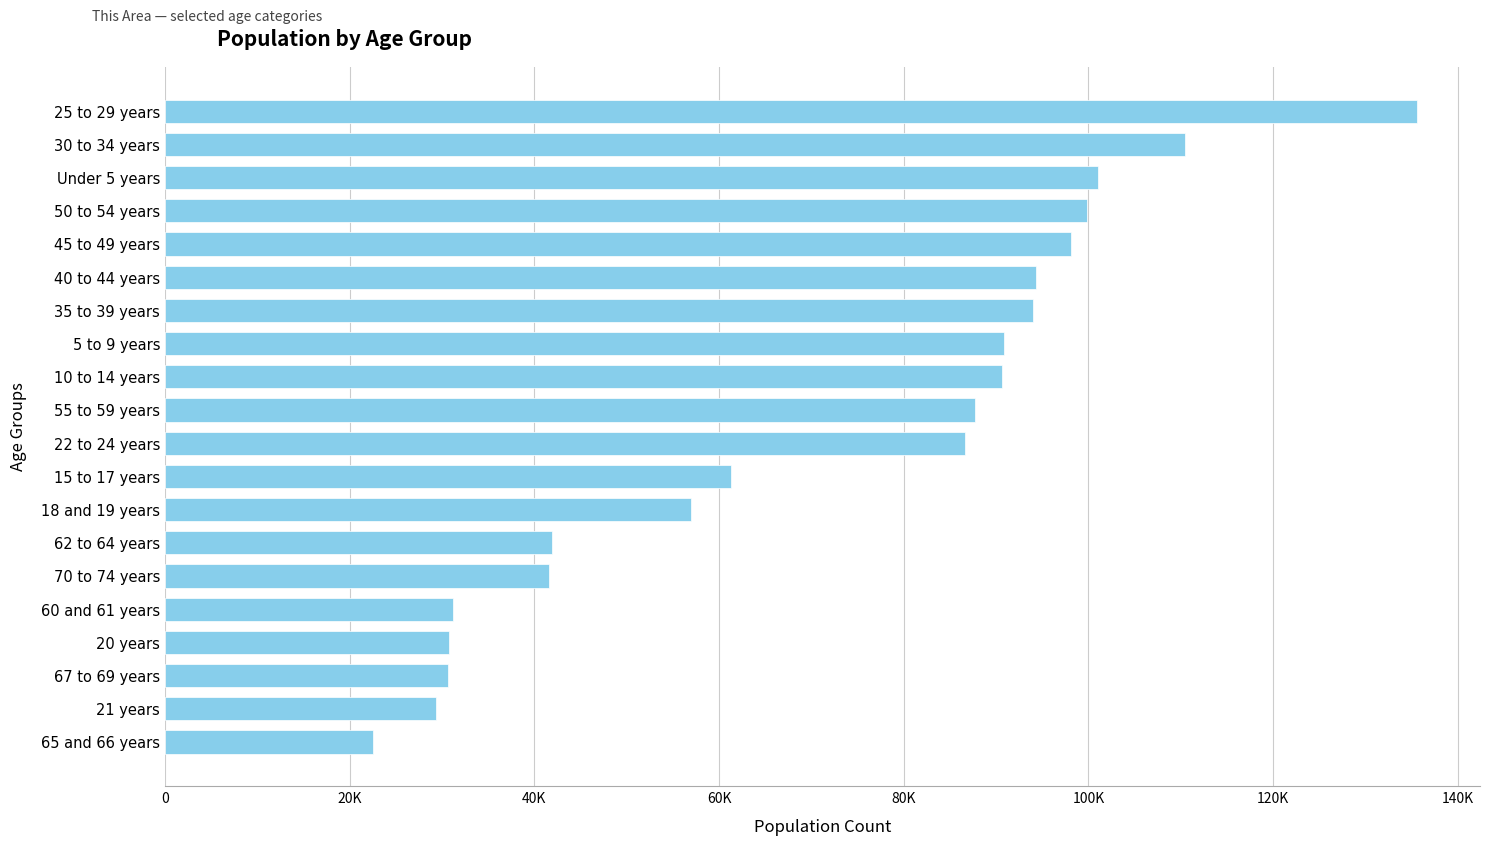

What is the maximum value shown in the chart?

135610